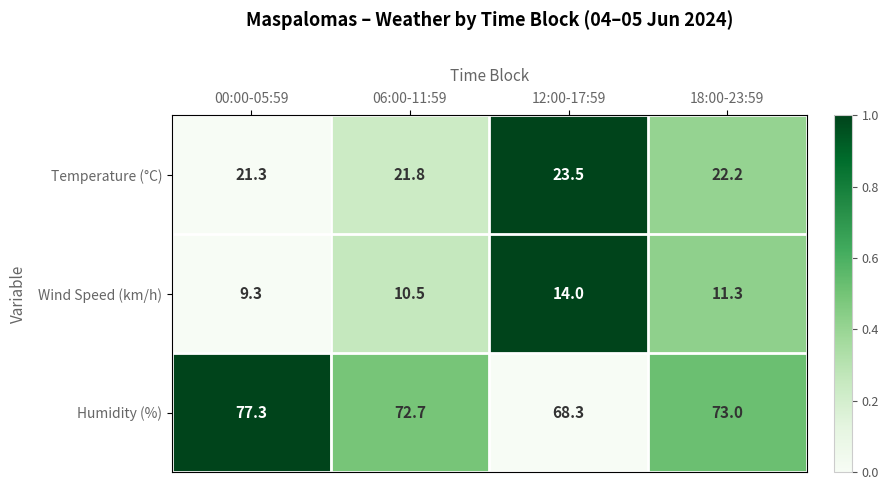

Which series changed the most between 00:00-05:59 and 18:00-23:59?

Humidity (%)